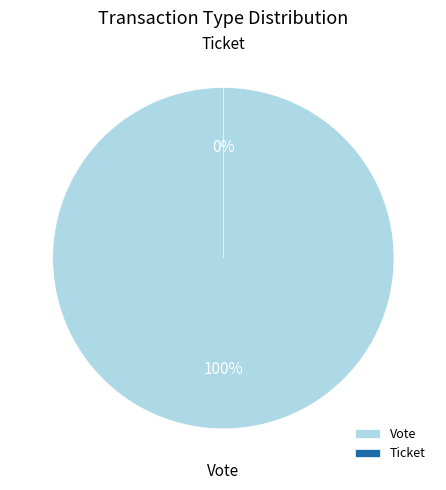

Which slice is the smallest?

Ticket